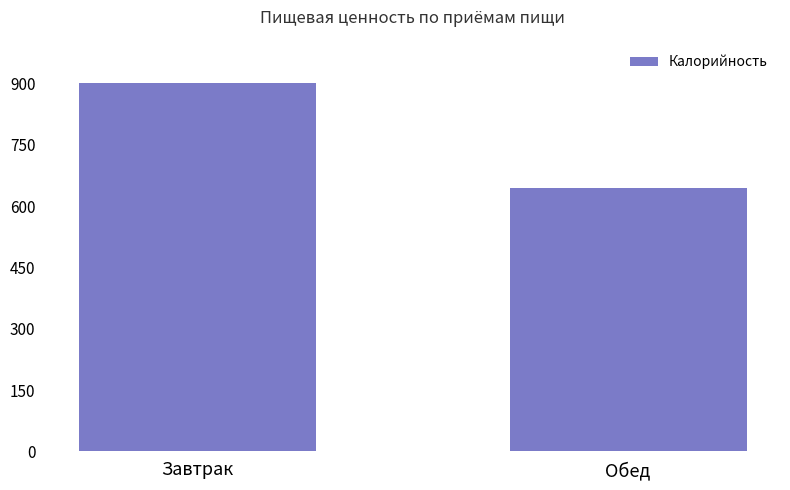

Which label corresponds to the largest value in the chart?

Завтрак